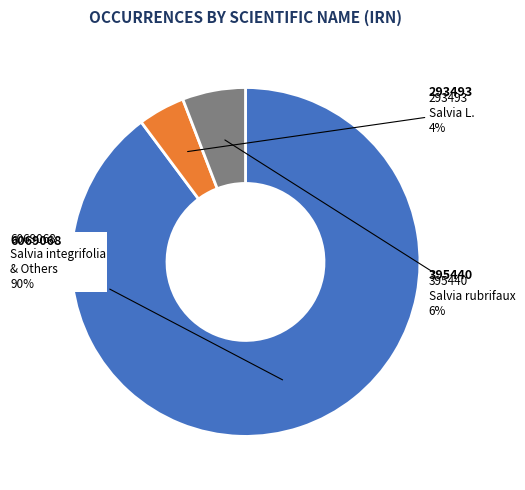

To the nearest percent, what is the average slice percentage?

33%